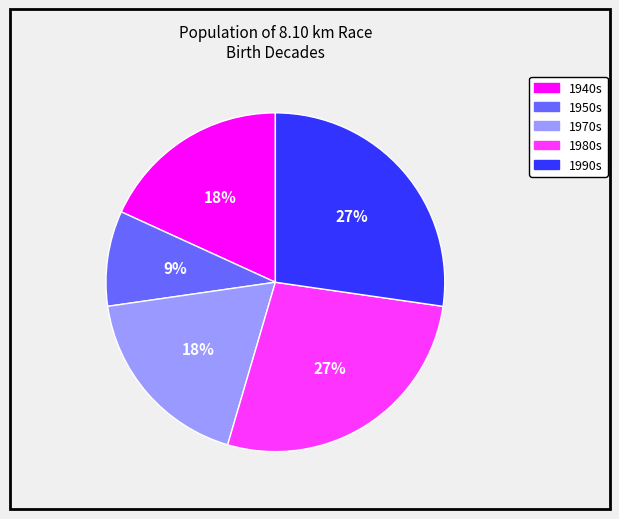

Is there any slice that represents more than half of the pie?

No